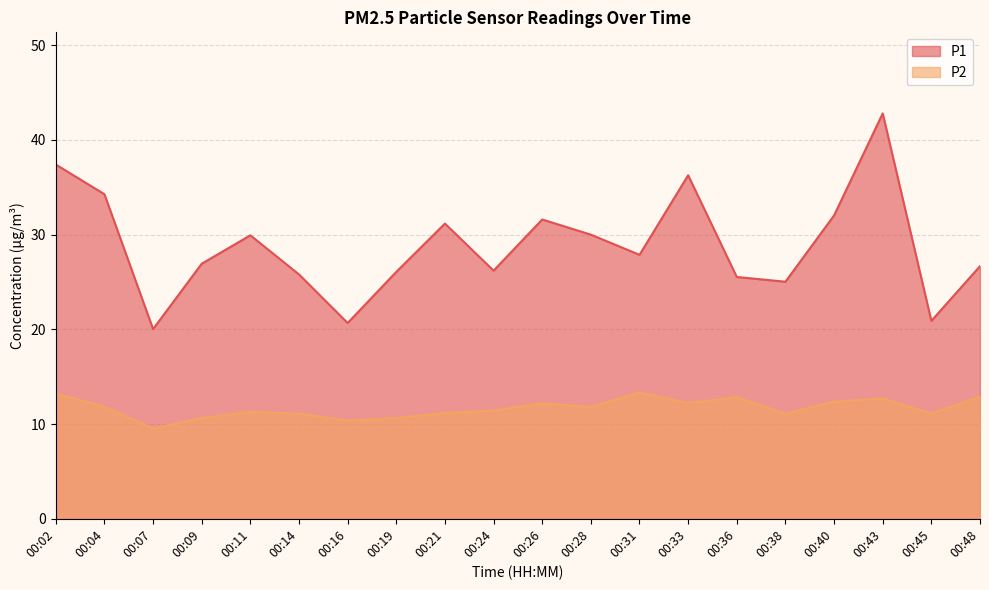

What is the value of the P1 point at the 17th from the left?

32.0